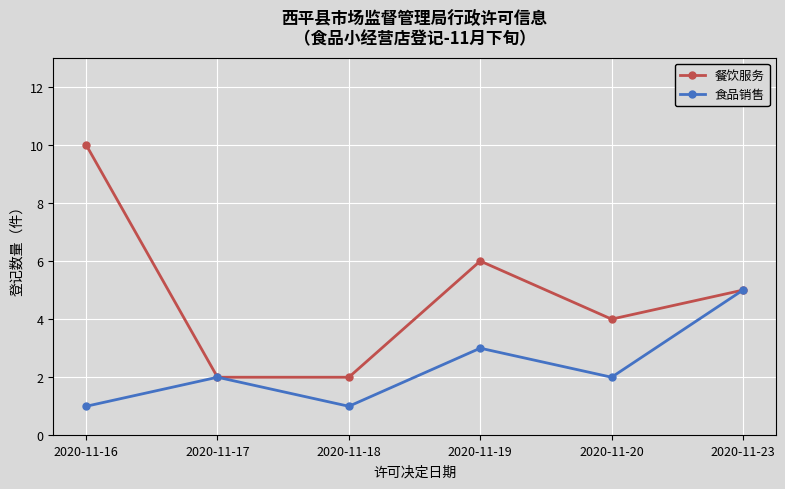

How many data points in 餐饮服务 are less than 5?

3